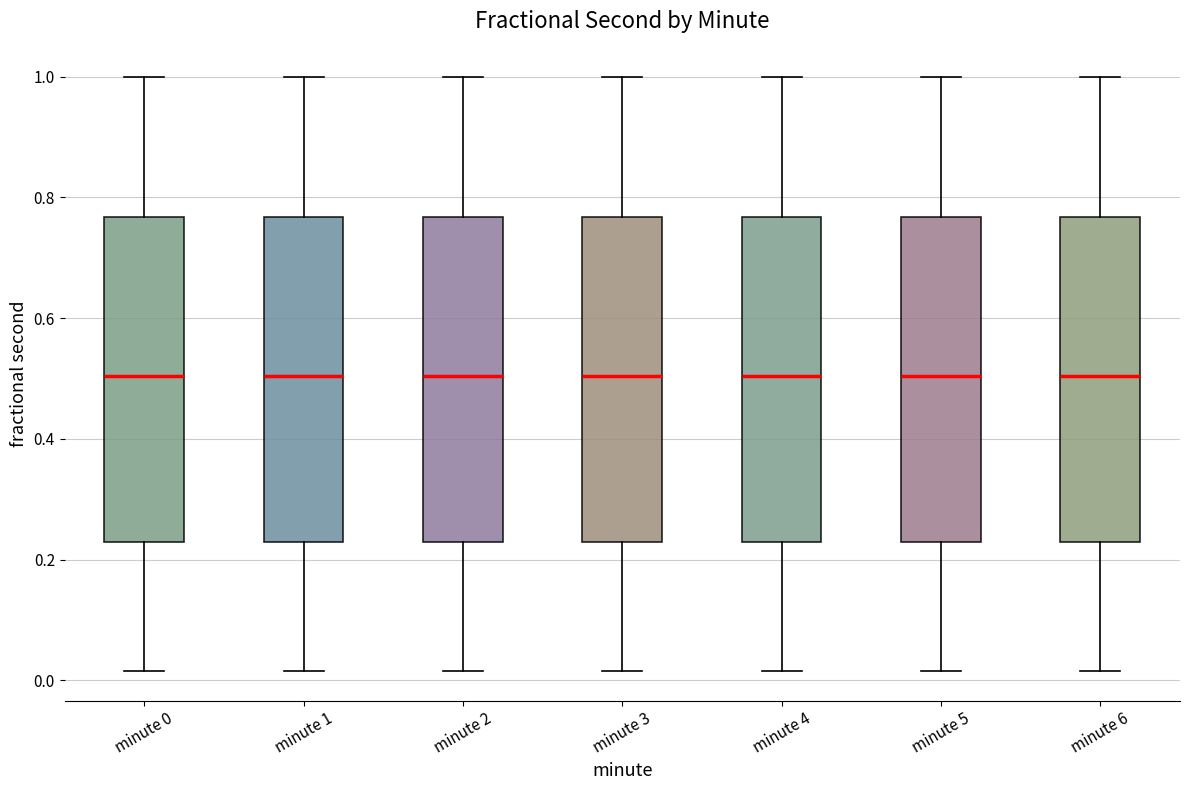

Where does the lower whisker of the box for minute 5 end on the y-axis? The values are not printed on the chart, so give them approximately, as read against the axis.

0.02